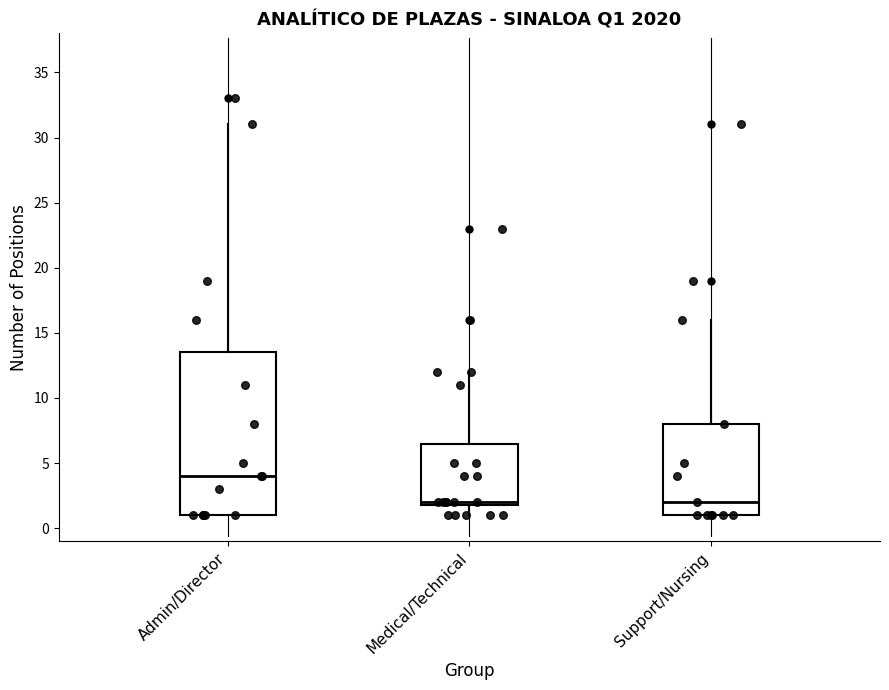

Reading left to right, transcribe this box plot: for each box, give where its median line is, the range the box spans, and where its two whiskers end, as read against the y-axis. The values are not printed on the chart, so give them approximately, as read against the axis.

Admin/Director: median 4.0, box 1.0 to 13.5, whiskers 1.0 to 31.0
Medical/Technical: median 2.0 (just above the box's lower edge), box 2.0 to 6.5, whiskers 1.0 to 12.0
Support/Nursing: median 2.0, box 1.0 to 8.0, whiskers 1.0 to 16.0